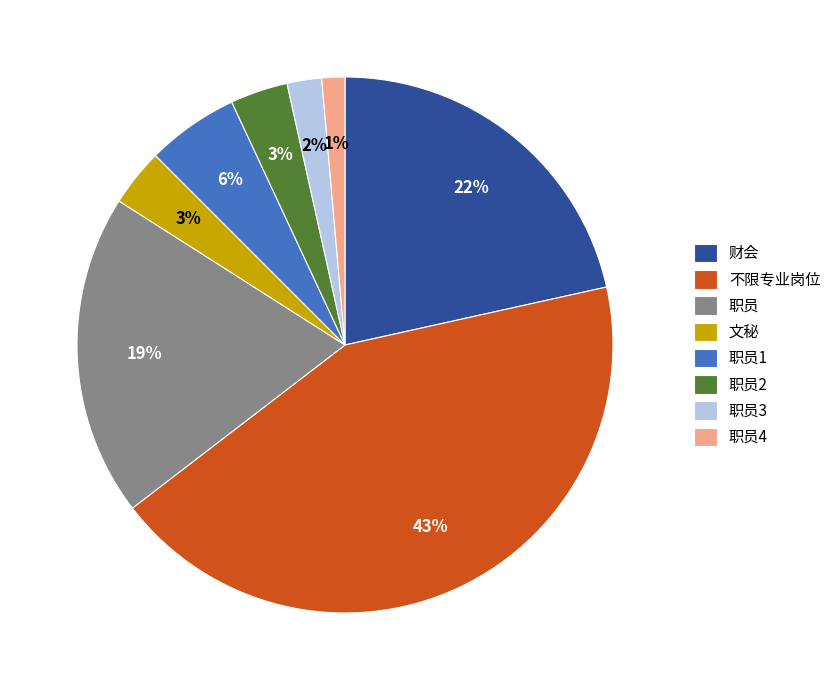

What percentage is the 文秘 slice, to the nearest percent?

3%